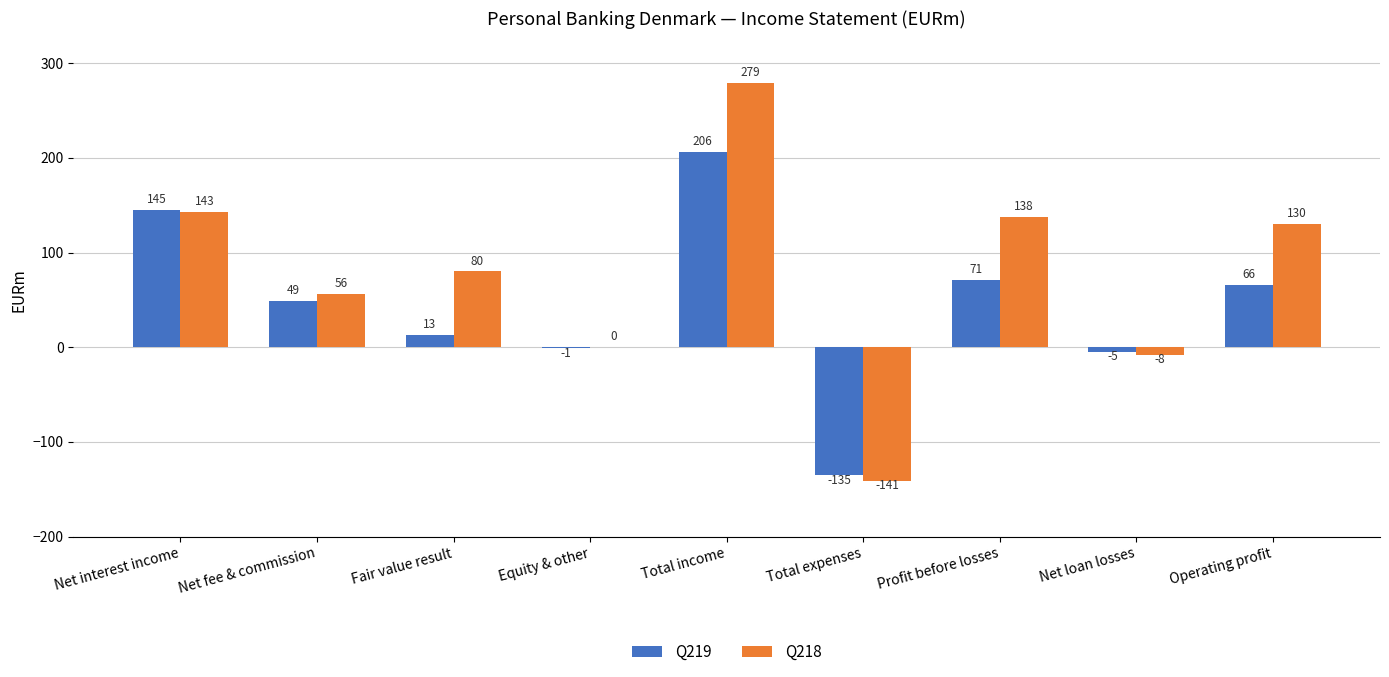

True or false: Q218 has a value of 30 at Profit before losses.

False